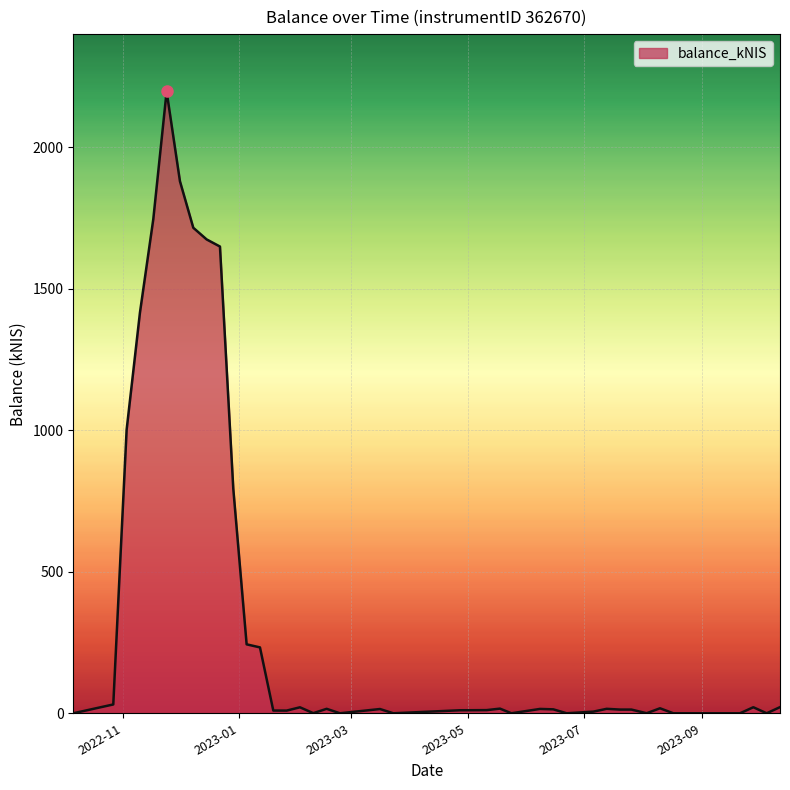

What is the difference between the maximum and minimum values?

2197.5